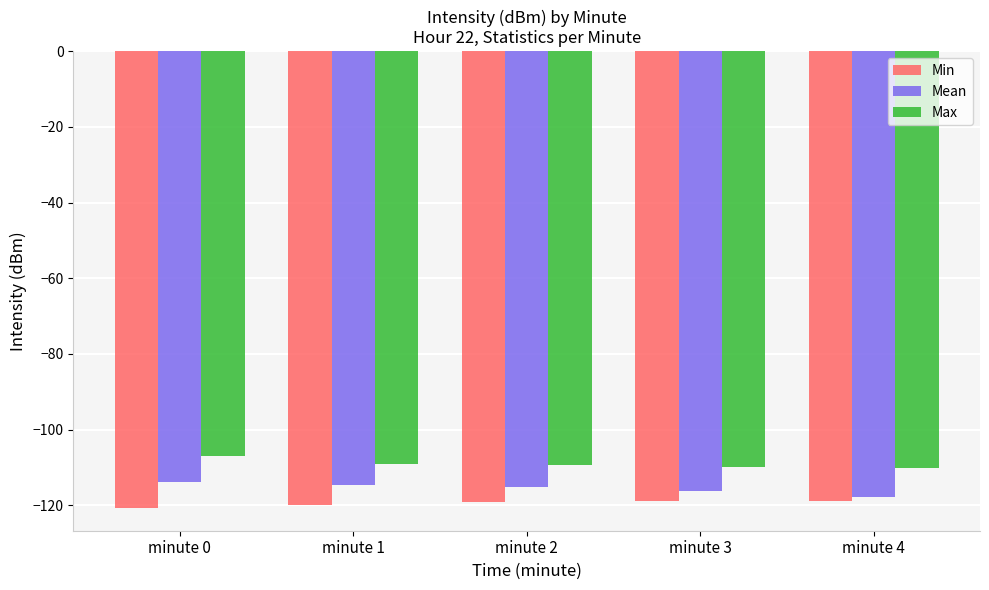

What is the spread (max minus min) of values at minute 1?

10.9